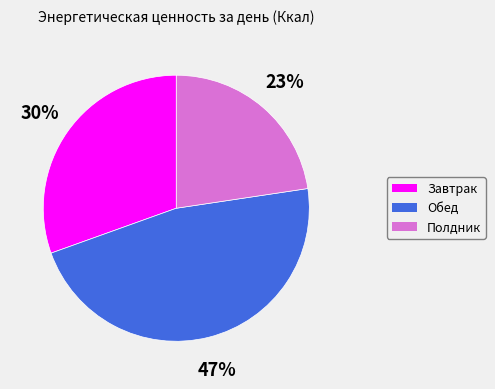

To the nearest percent, what is the combined percentage of Полдник and Завтрак?

53%